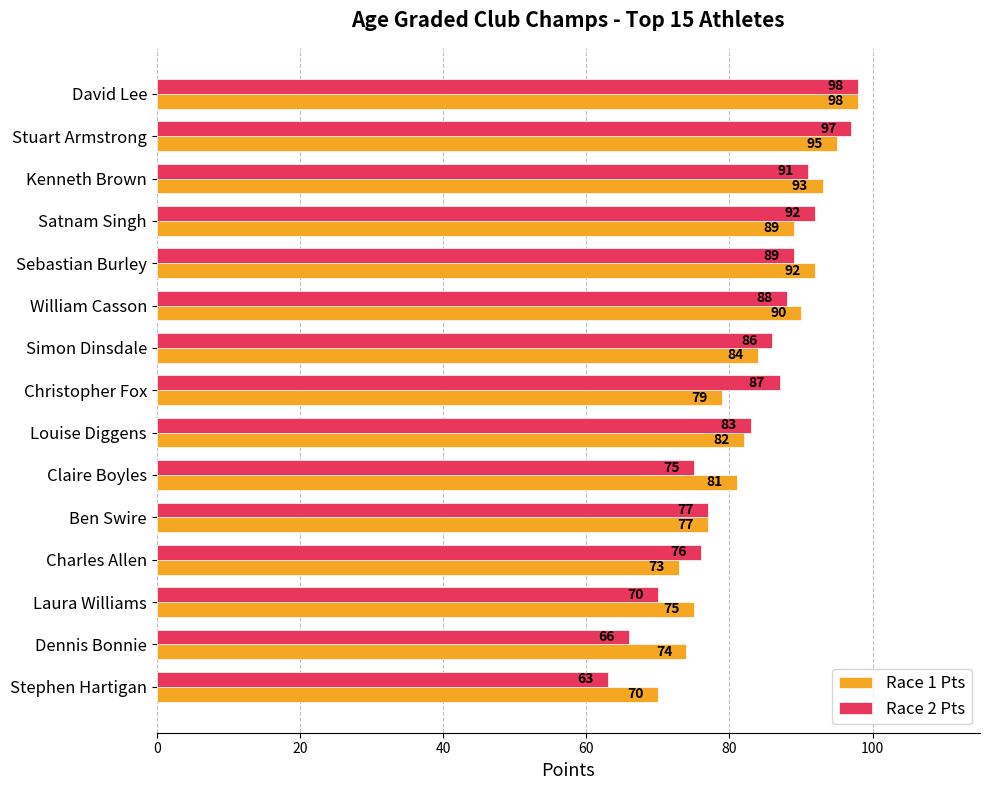

Which series has the largest total across all categories?

Race 1 Pts